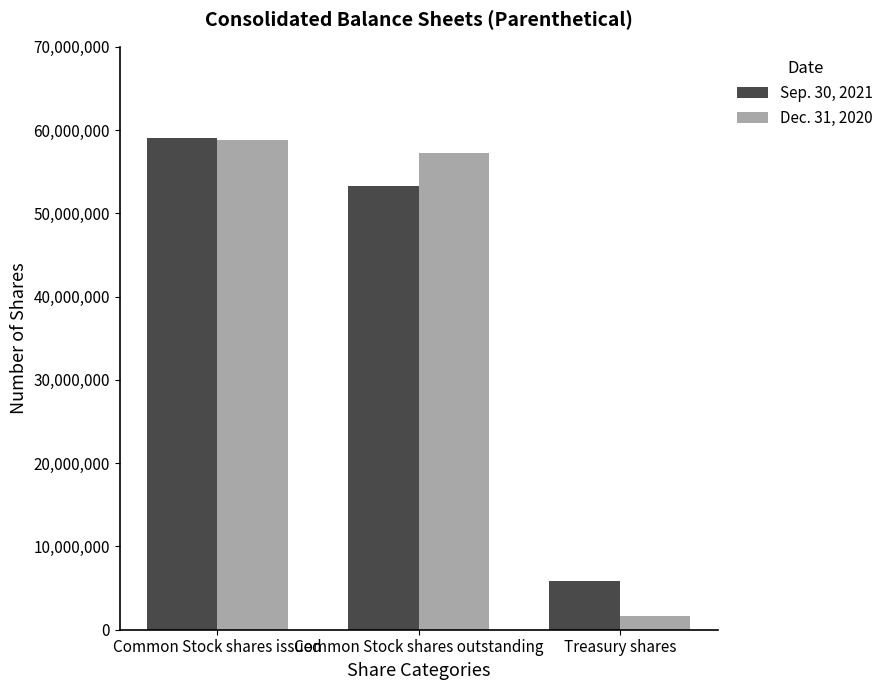

What position from the left is Treasury shares?

3